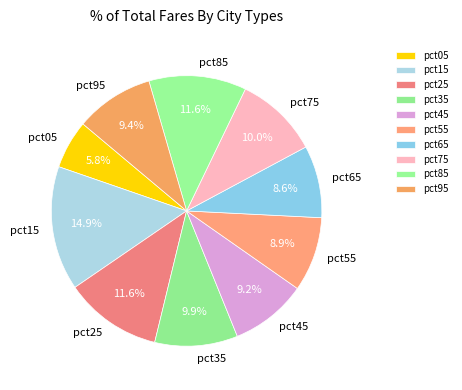

What portion of the pie excludes pct65?

91.4%